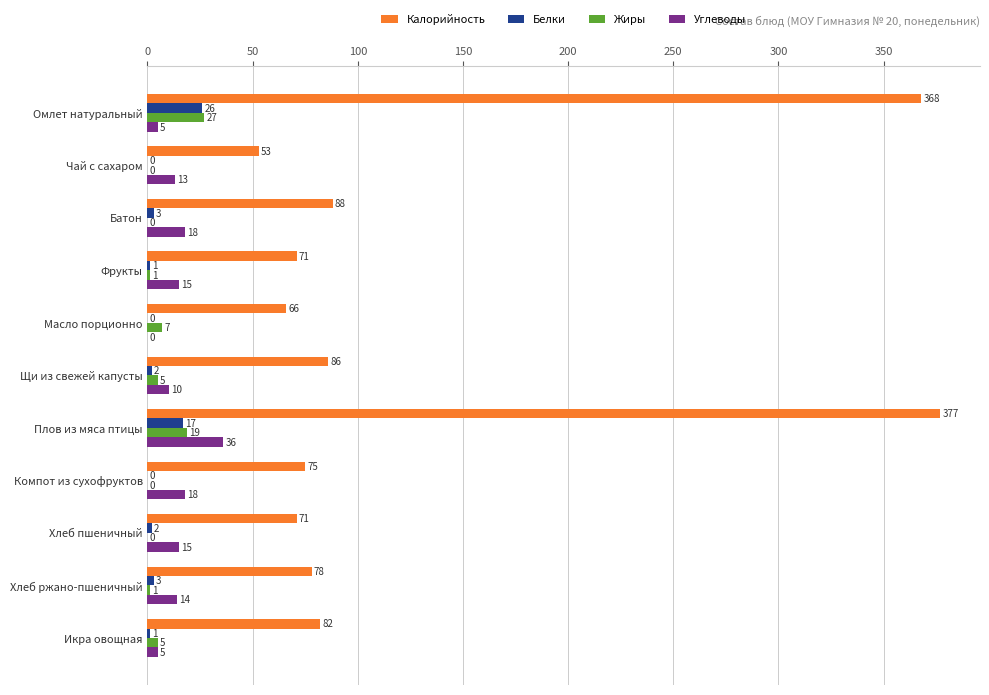

The value of Белки at Омлет натуральный is 40. True or false?

False